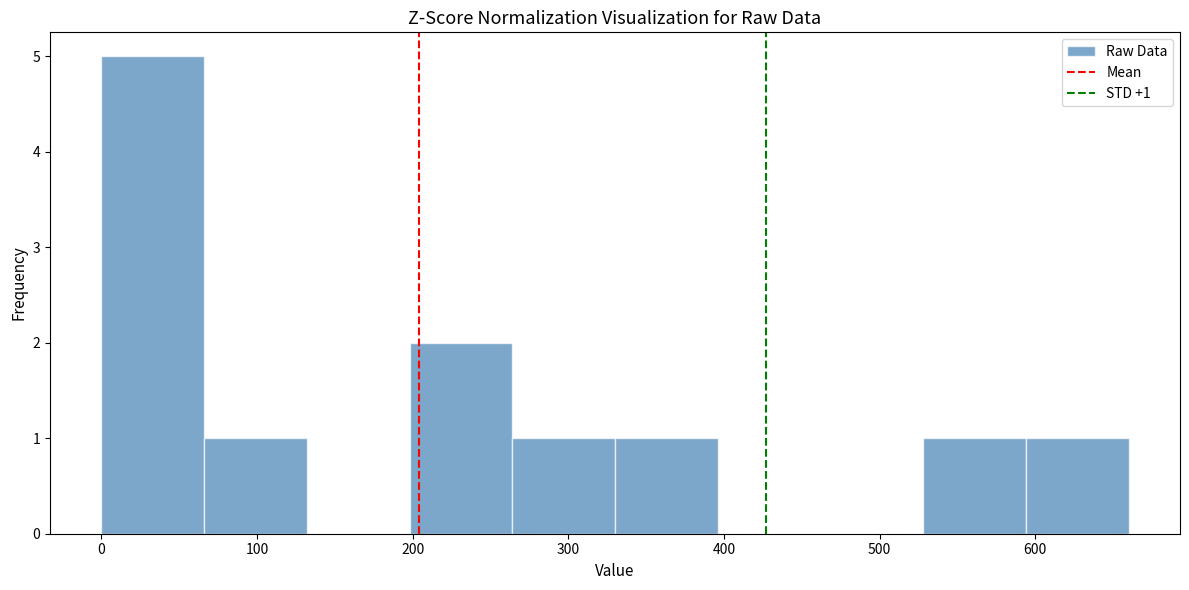

Which range on the x-axis has the tallest bar?

0 to 66